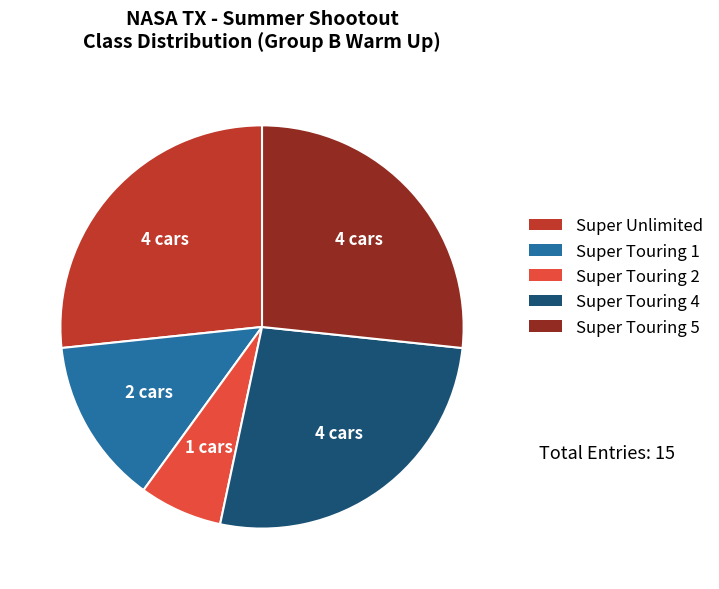

Does any single category account for the majority?

No